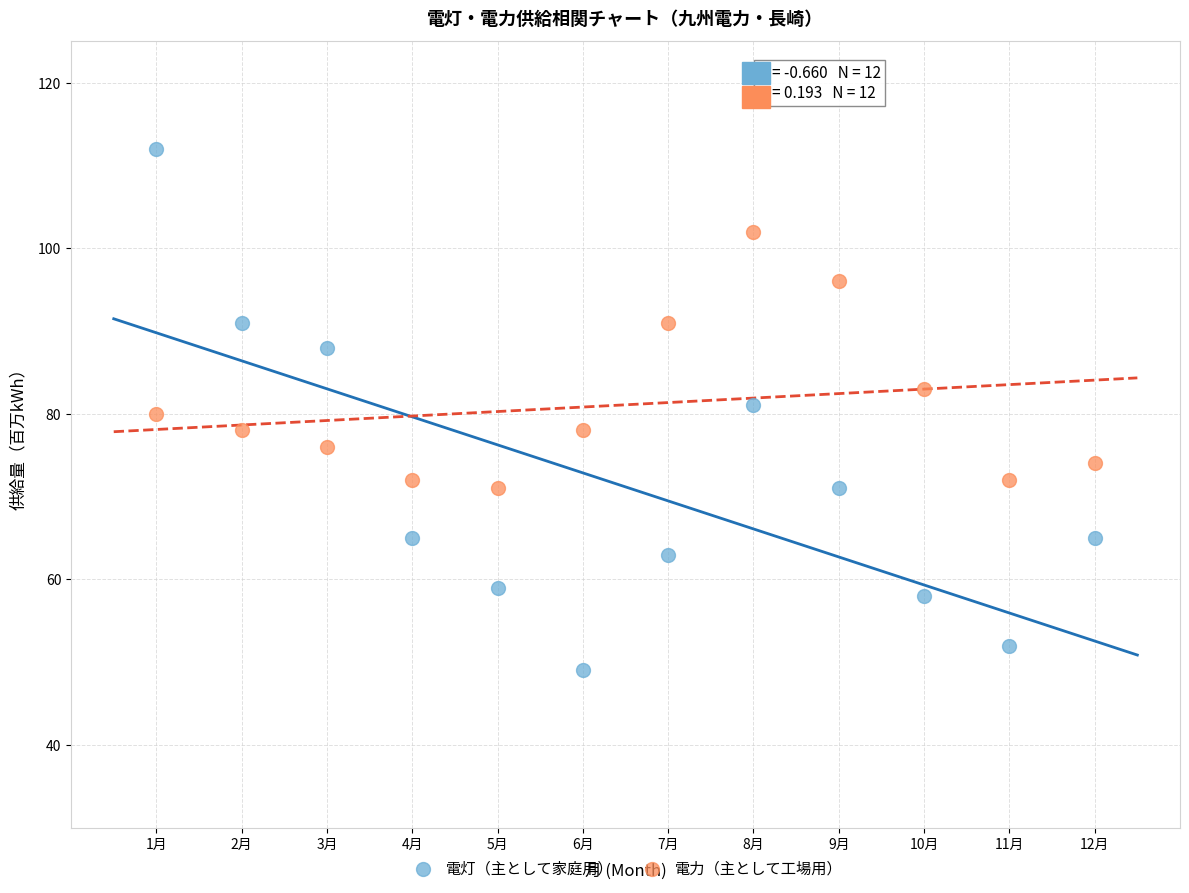

Across all data points, what is the range of Y values (max minus min)?

63